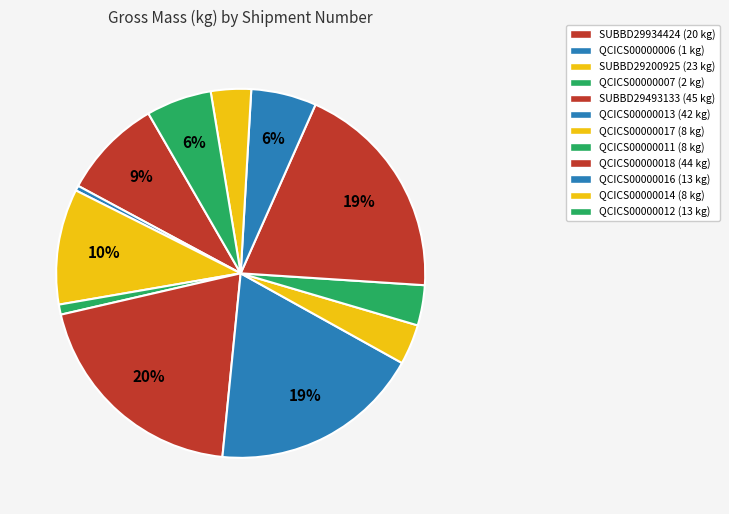

Count the number of slices in the pie.

12